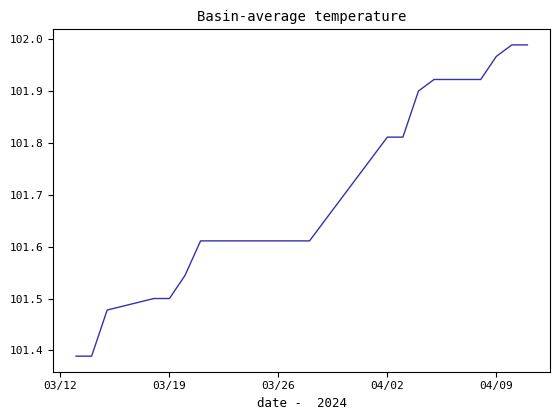

What is the difference between the maximum and minimum values?

0.6